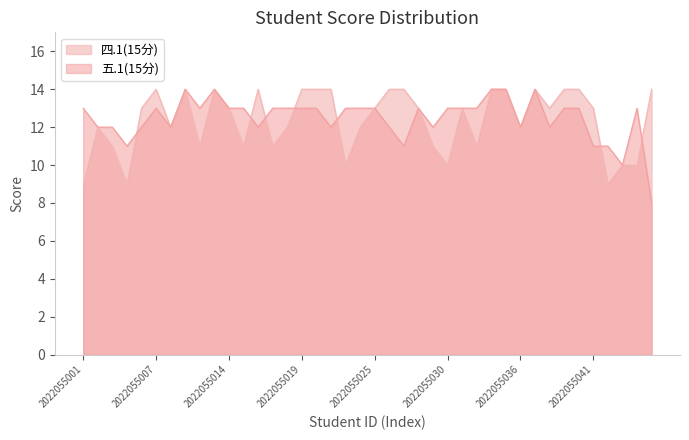

What is the minimum value shown in the chart?

8